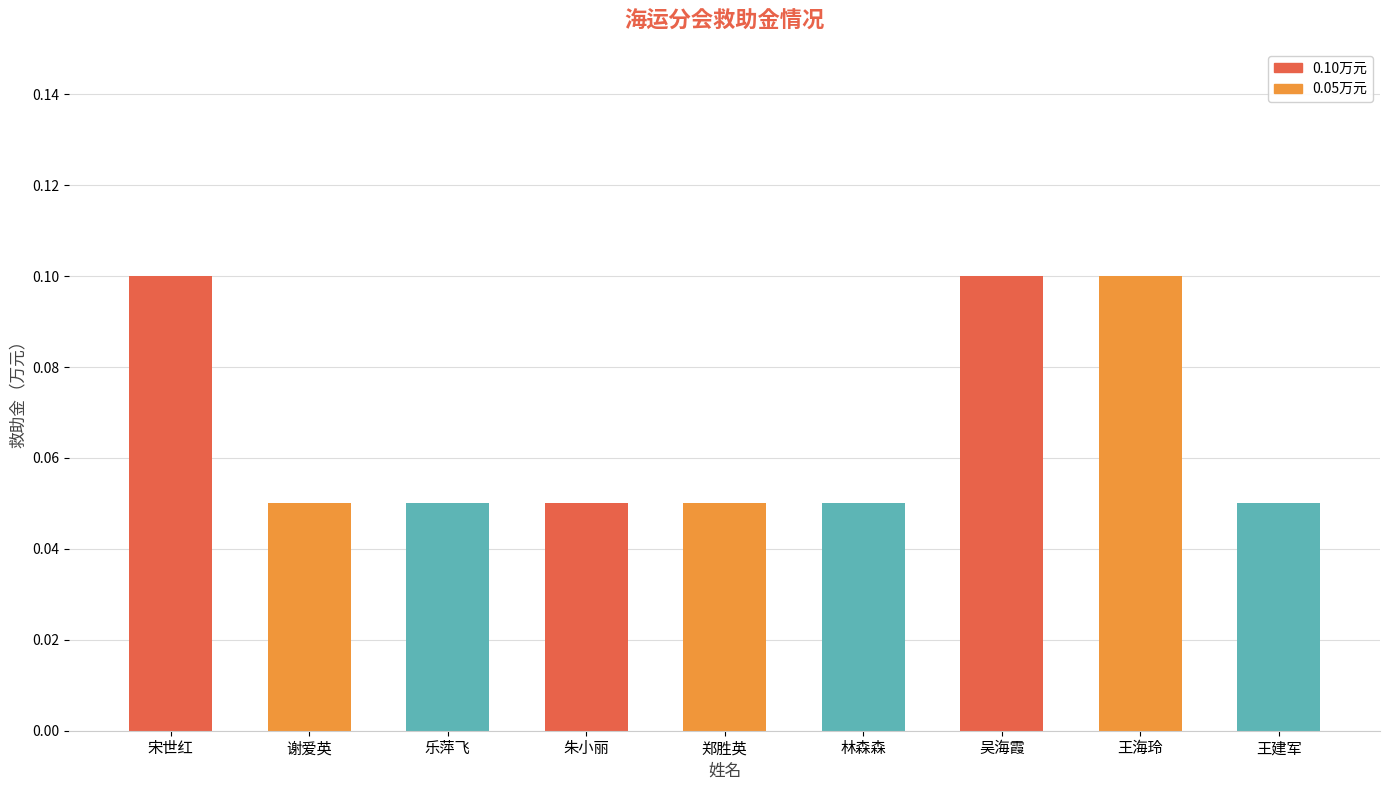

How many bars are there in total?

9